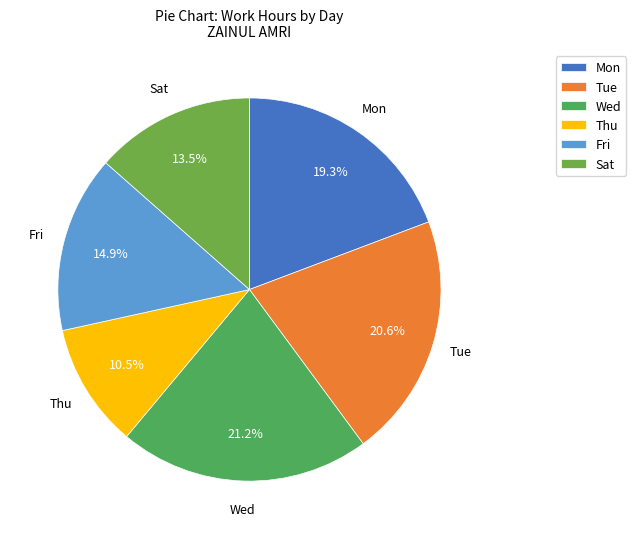

Does any single category account for the majority?

No